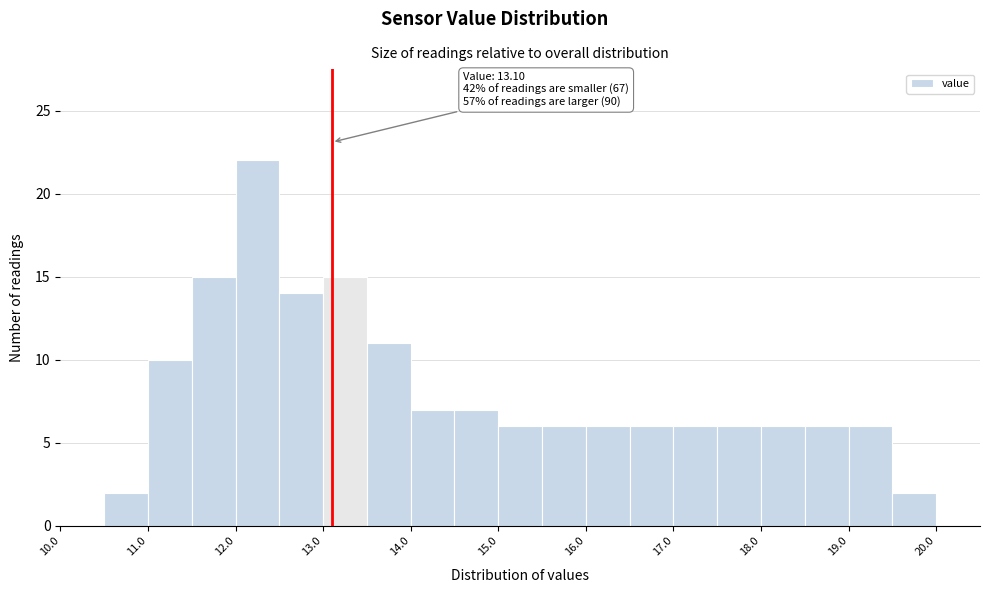

Which range on the x-axis has the tallest bar?

12.0 to 12.5